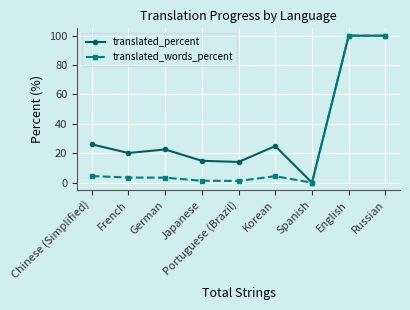

Is this an area chart (filled region under the line)?

No